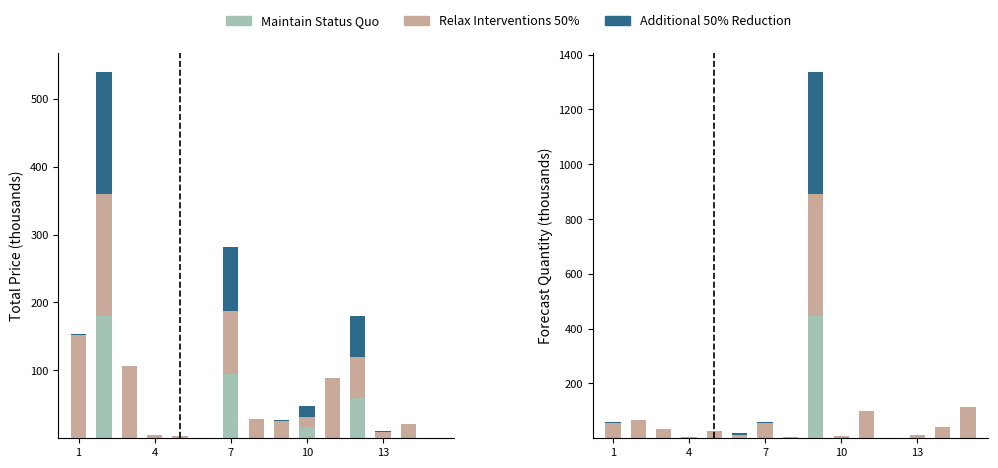

What is the spread (max minus min) of values at 7?

55.7